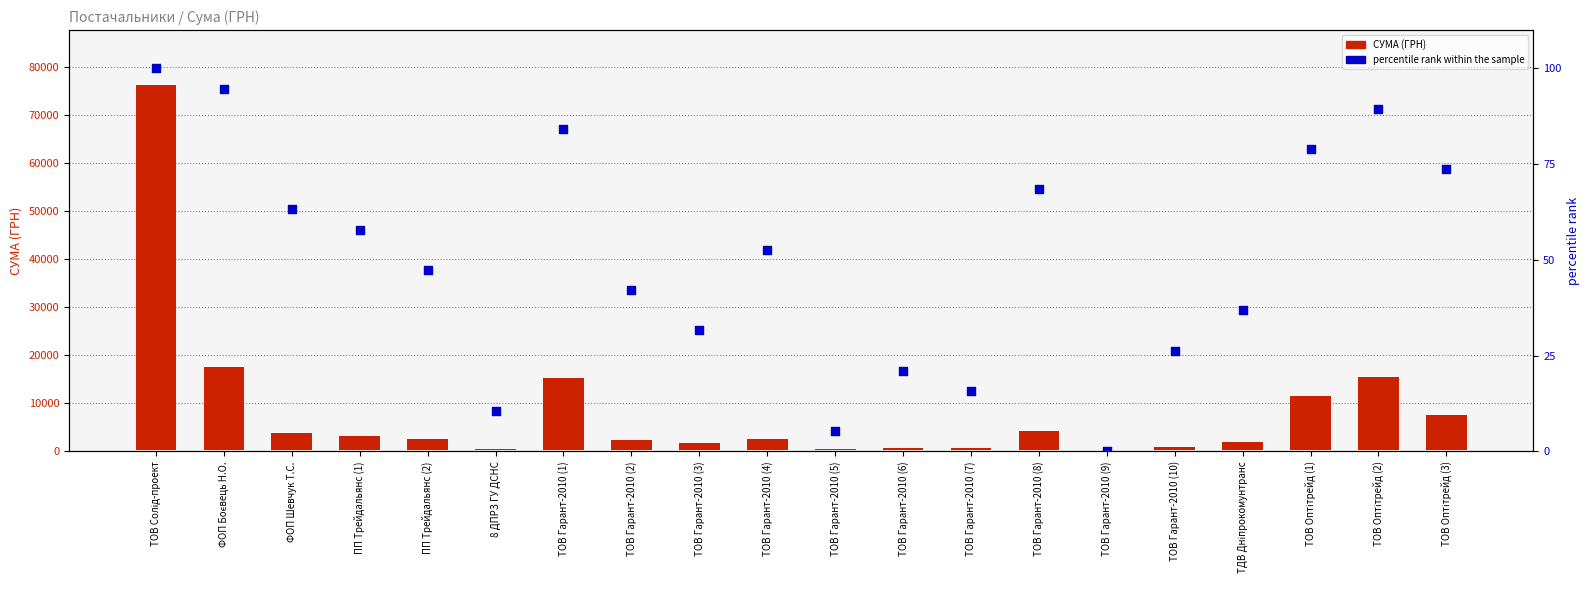

Is the value of СУМА (ГРН) at ТОВ Гарант-2010 (9) greater than the value of percentile rank within the sample at ТОВ Гарант-2010 (1)?

Yes